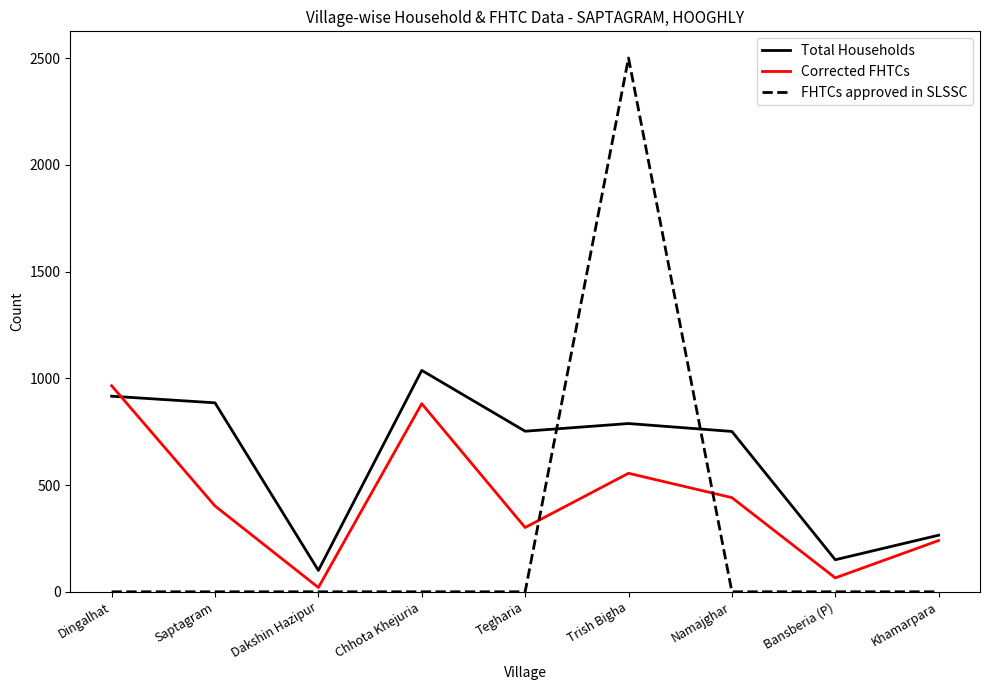

What is the lowest value of the Total Households series?

100